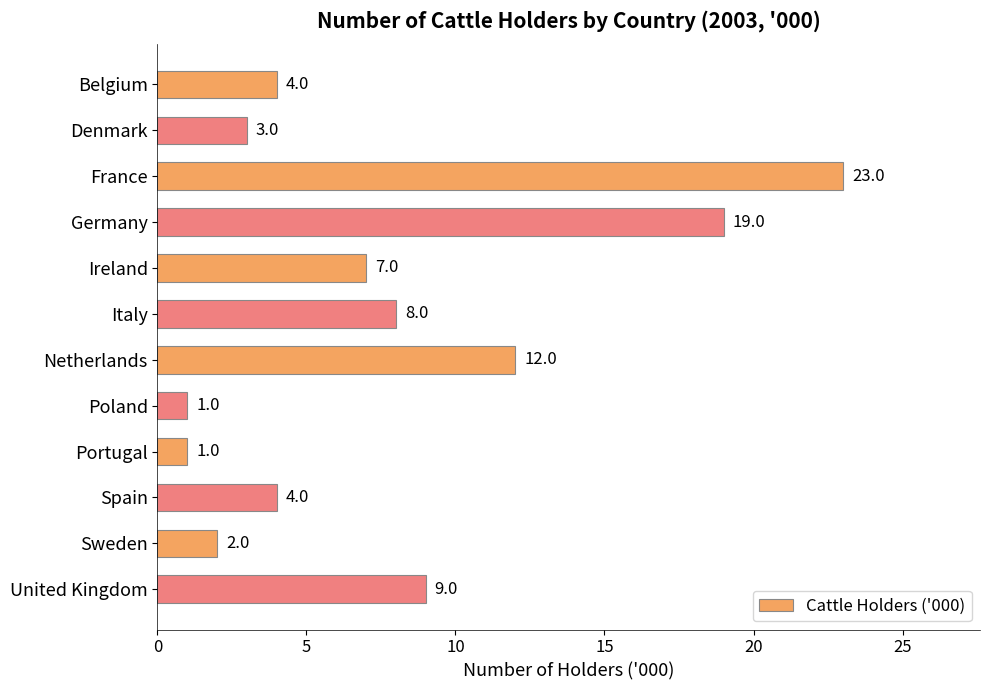

What position from the top is Sweden?

11